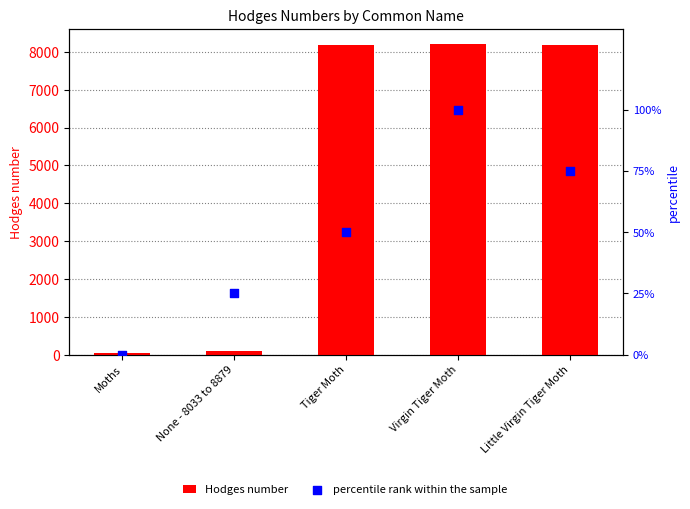

Which series contains the highest Y value?

Hodges number